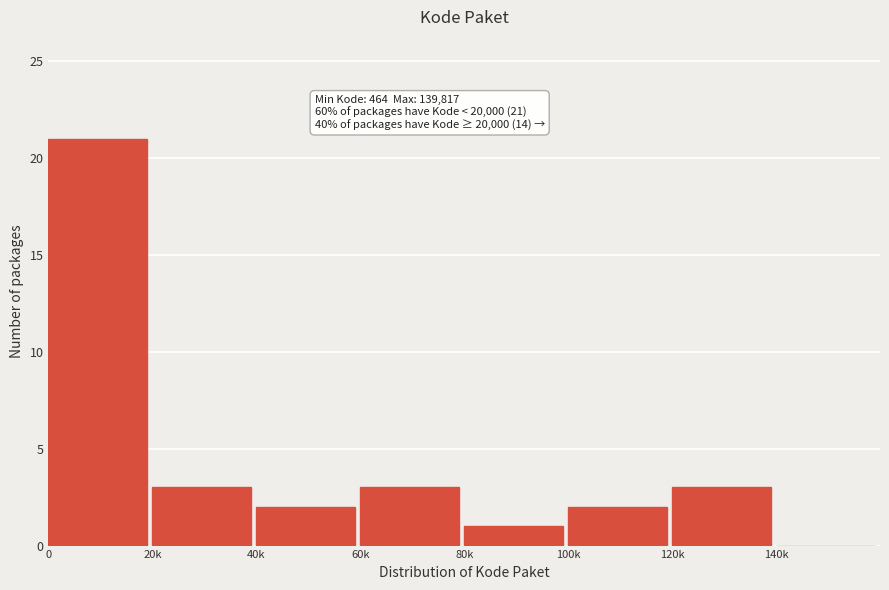

Reading left to right, list all the values displayed in this chart.

0=21	20k=3	40k=2	60k=3	80k=1	100k=2	120k=3	140k=0